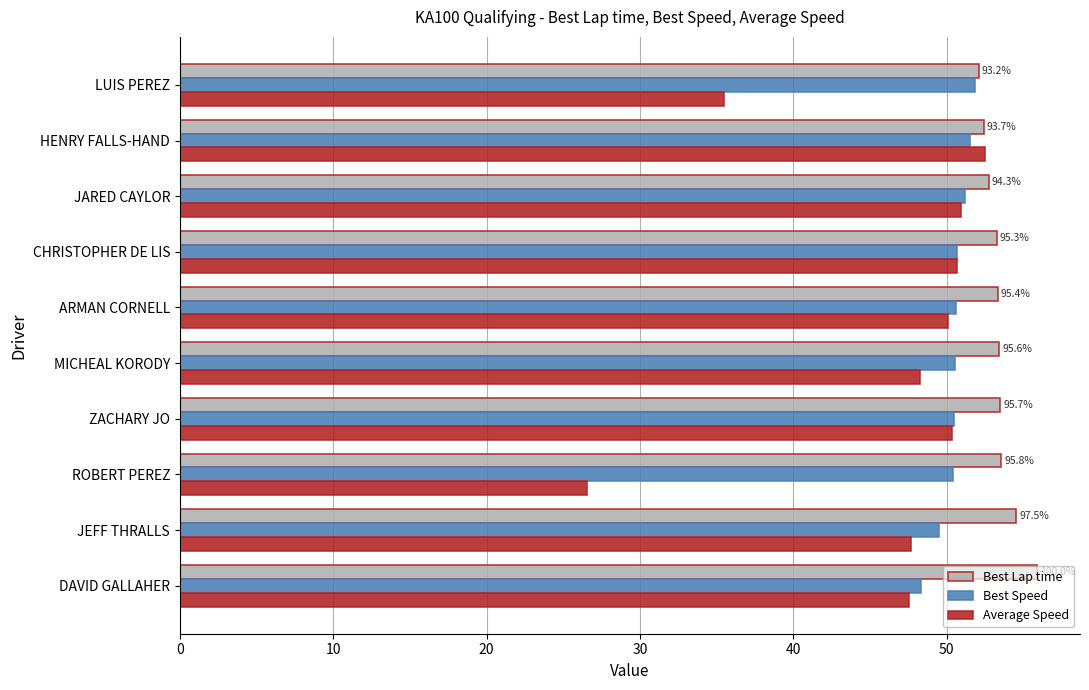

What is the difference between the highest and lowest values at ARMAN CORNELL?

3.3